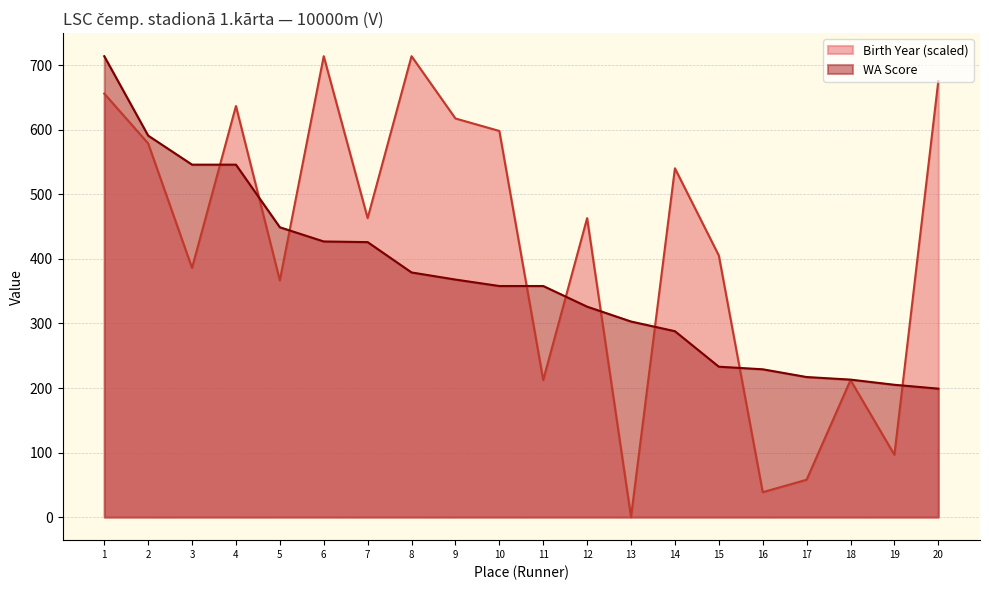

What is the difference between the second highest and minimum values in the Birth Year series?

714.0